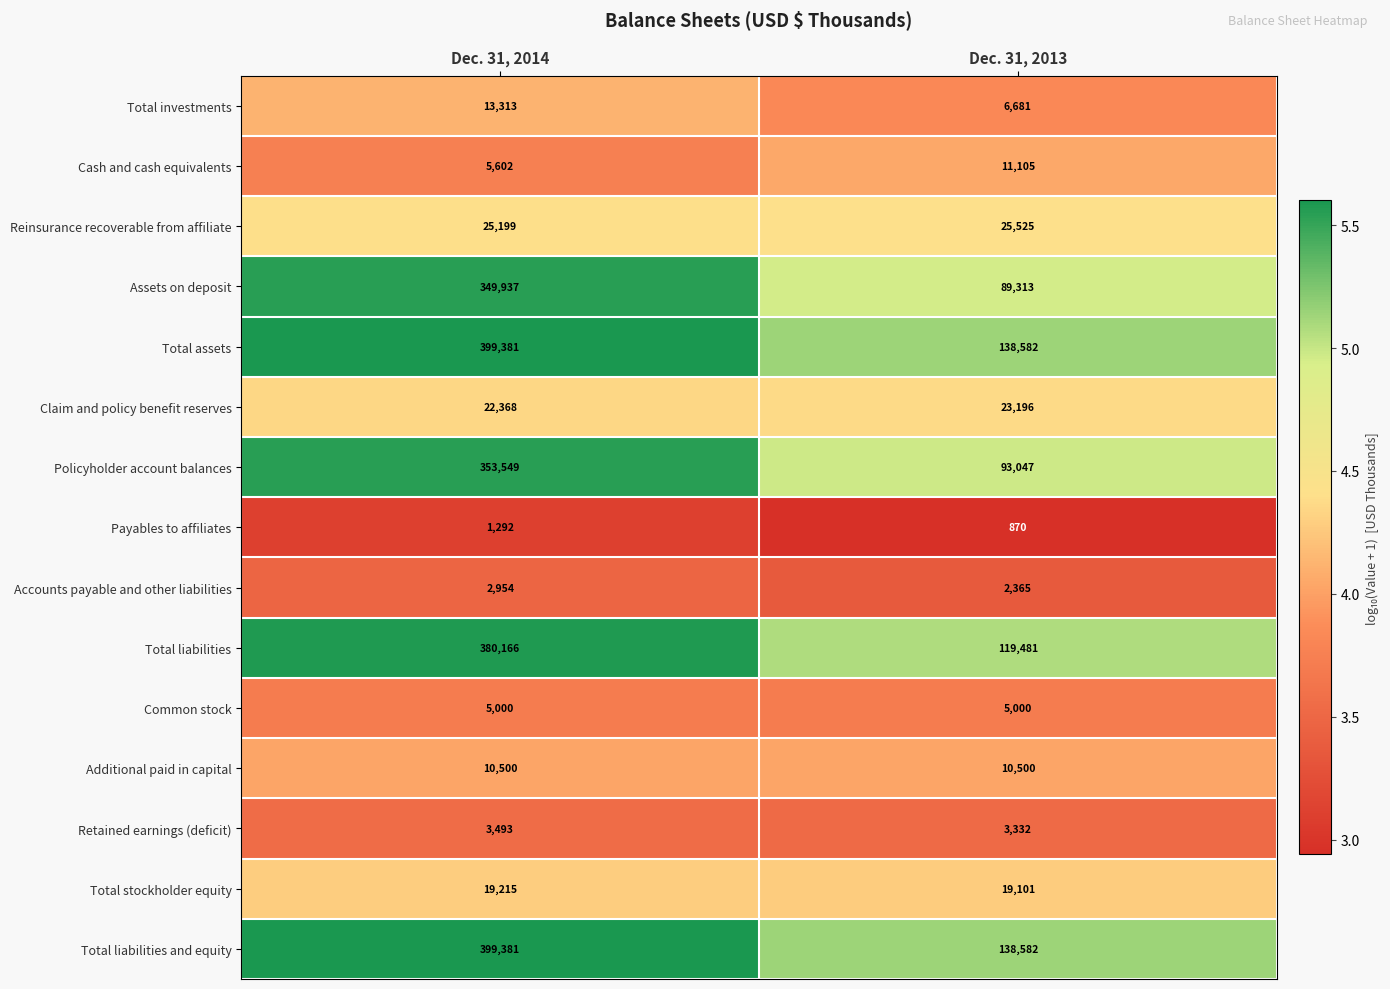

Rank the categories by Total investments value from highest to lowest.

Dec. 31, 2014, Dec. 31, 2013